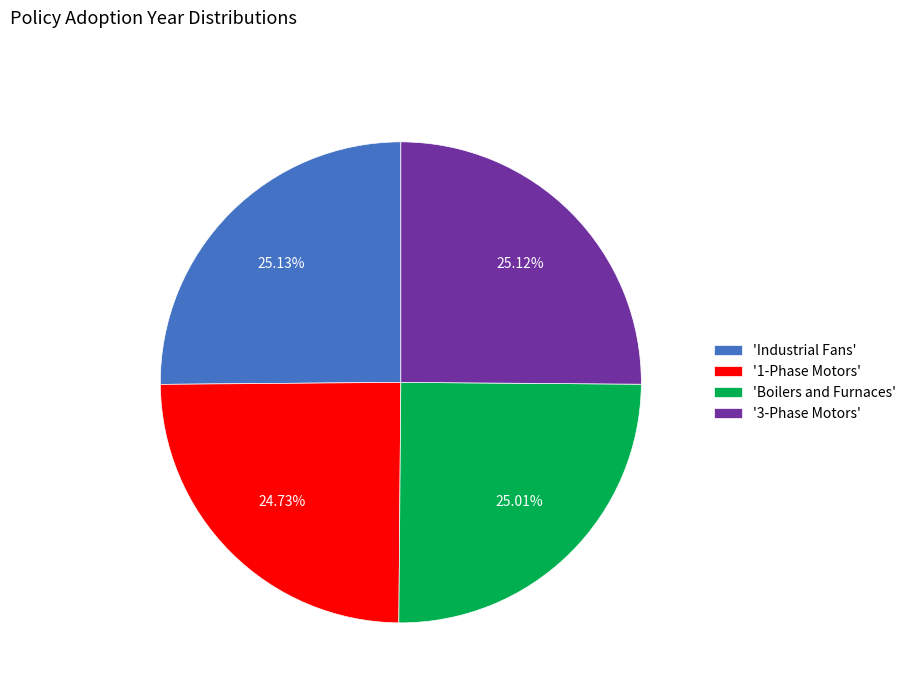

Combined, do '3-Phase Motors' and 'Industrial Fans' account for over 50%?

Yes